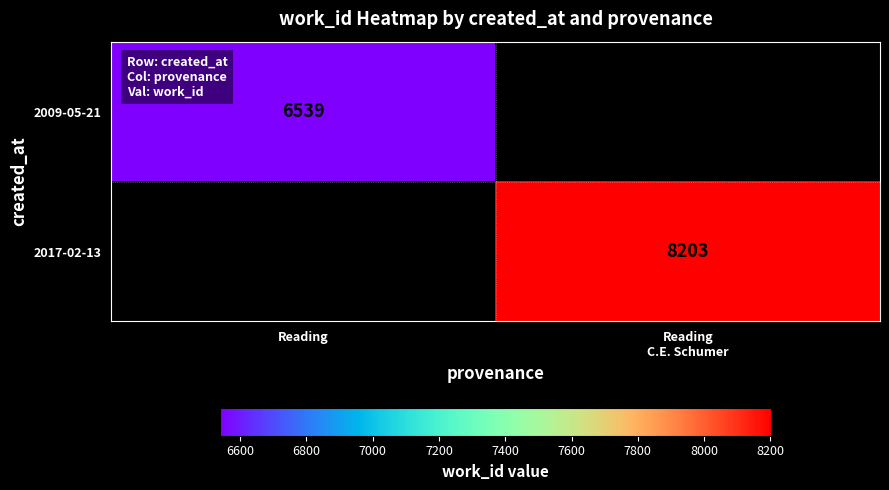

The value of 2009-05-21 at Reading is 6539. True or false?

True